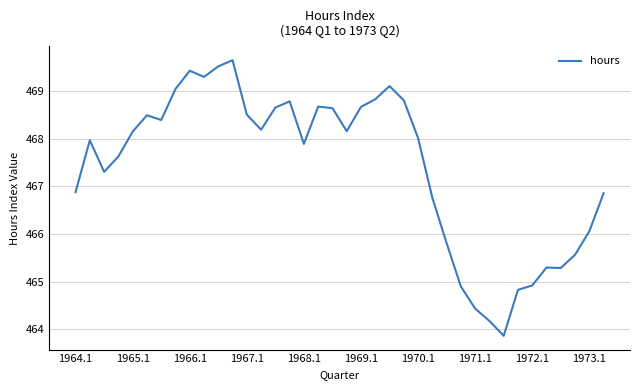

What is the maximum value shown in the chart?

469.7